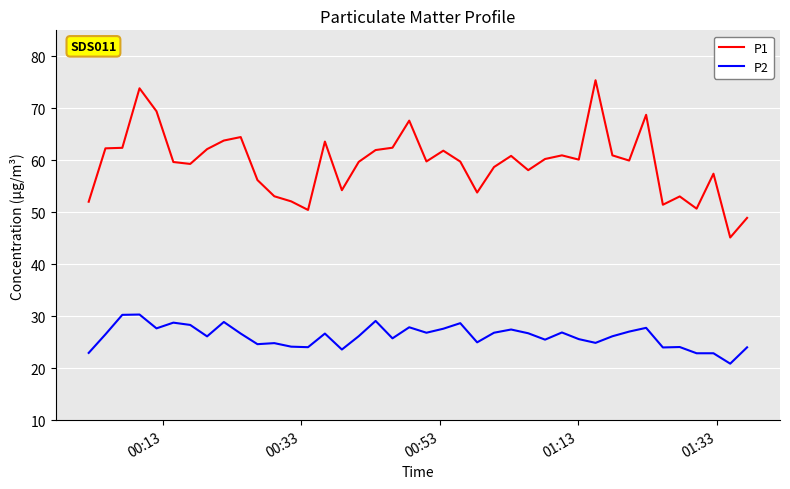

What is the highest value of the P2 series?

30.3